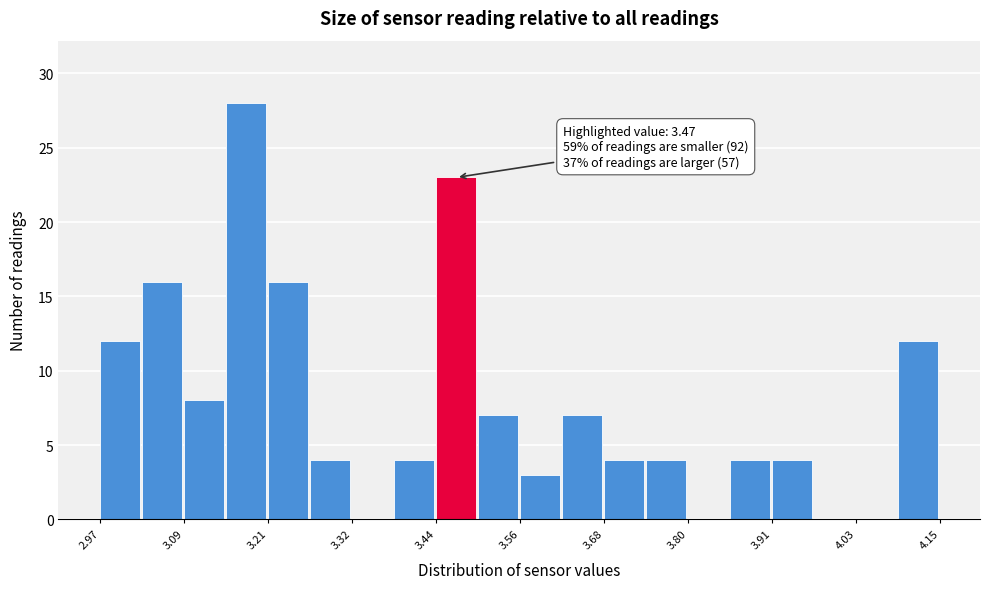

Read against the x-axis, roughly where is the centre of the tallest bar?

3.18